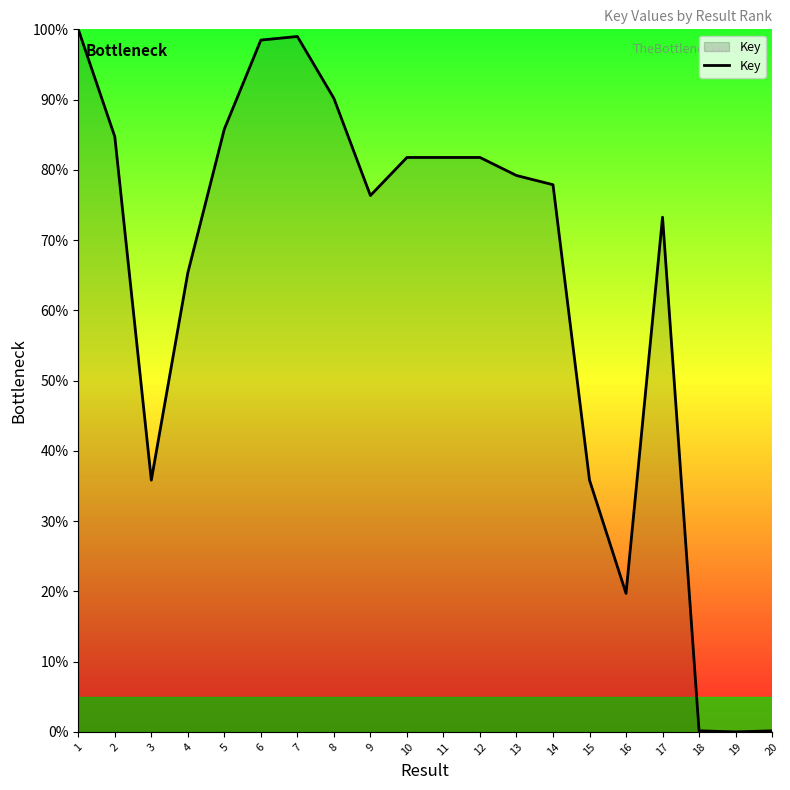

True or false: the data has more than 1 interior local peaks.

True